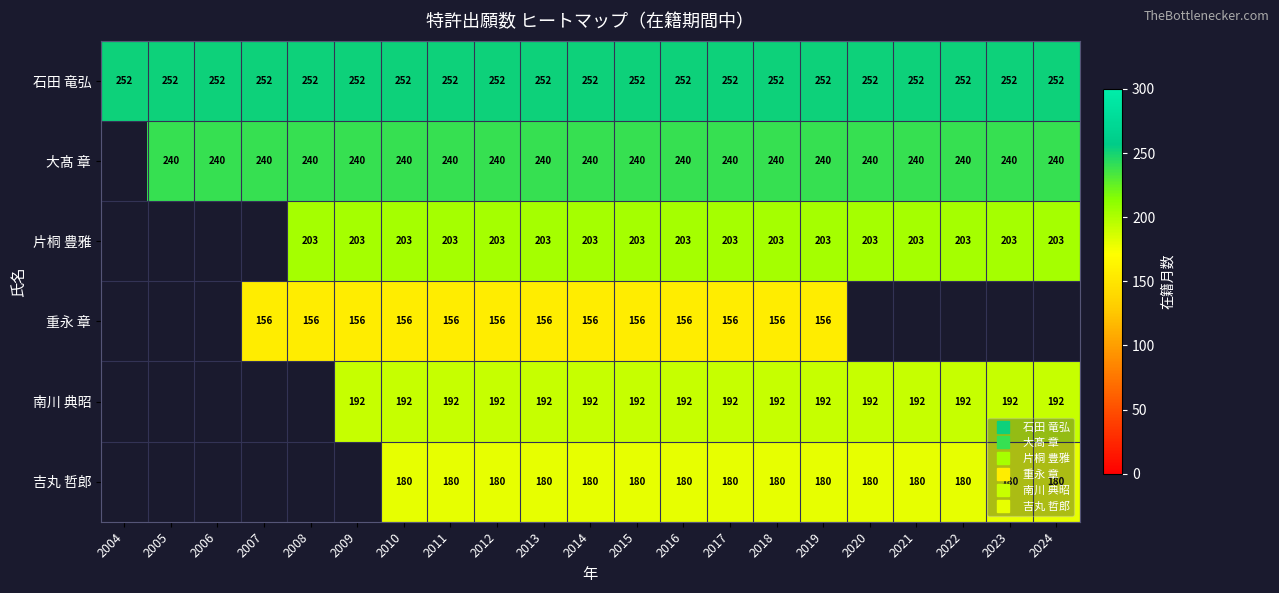

Is the value of 南川 典昭 at 2019 greater than the value of 石田 竜弘 at 2015?

No